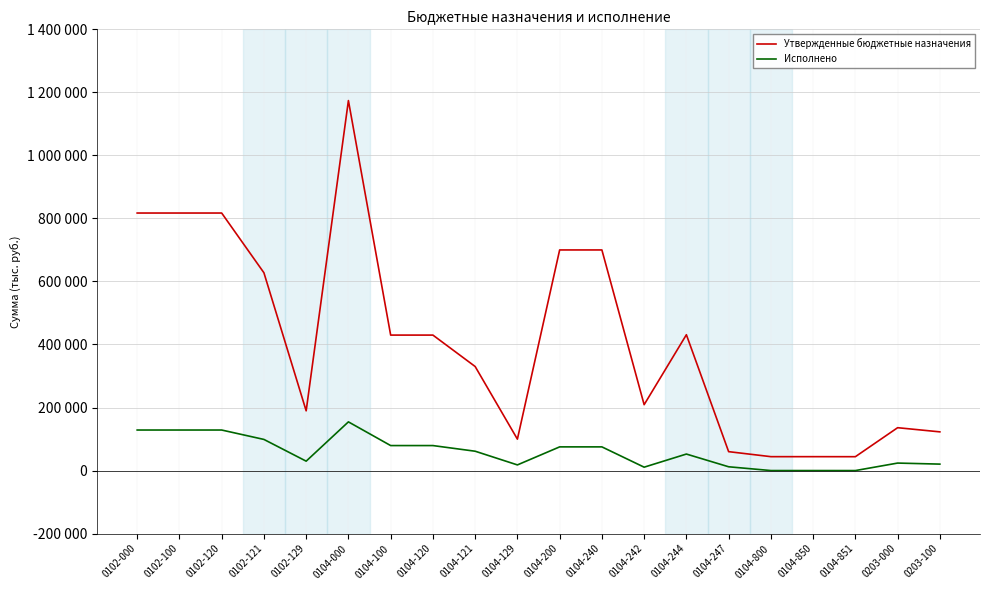

True or false: Исполнено and Утвержденные бюджетные назначения intersect in this chart.

False